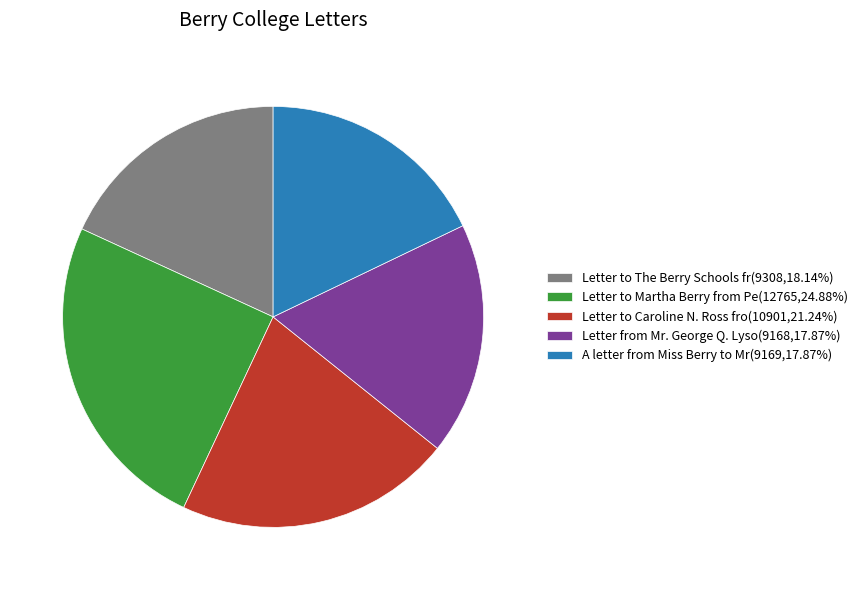

Does any single category account for the majority?

No